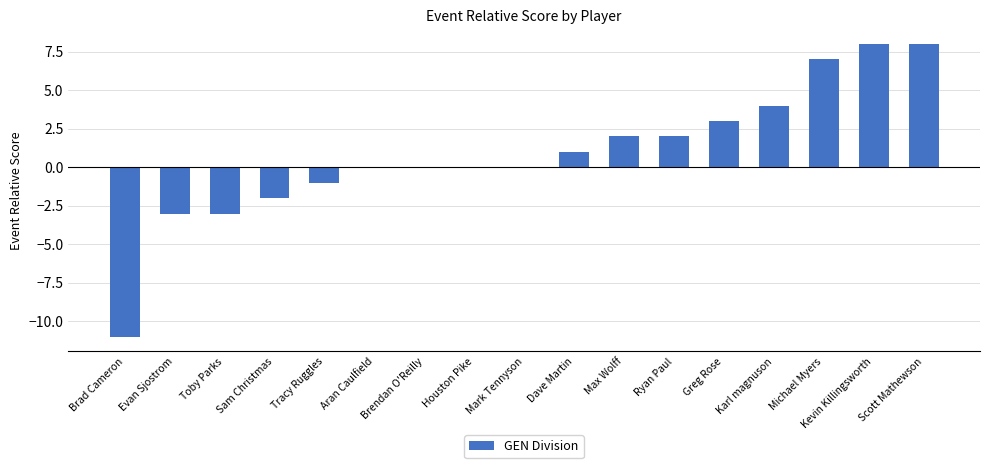

Between Kevin Killingsworth and Brad Cameron, which is larger?

Kevin Killingsworth